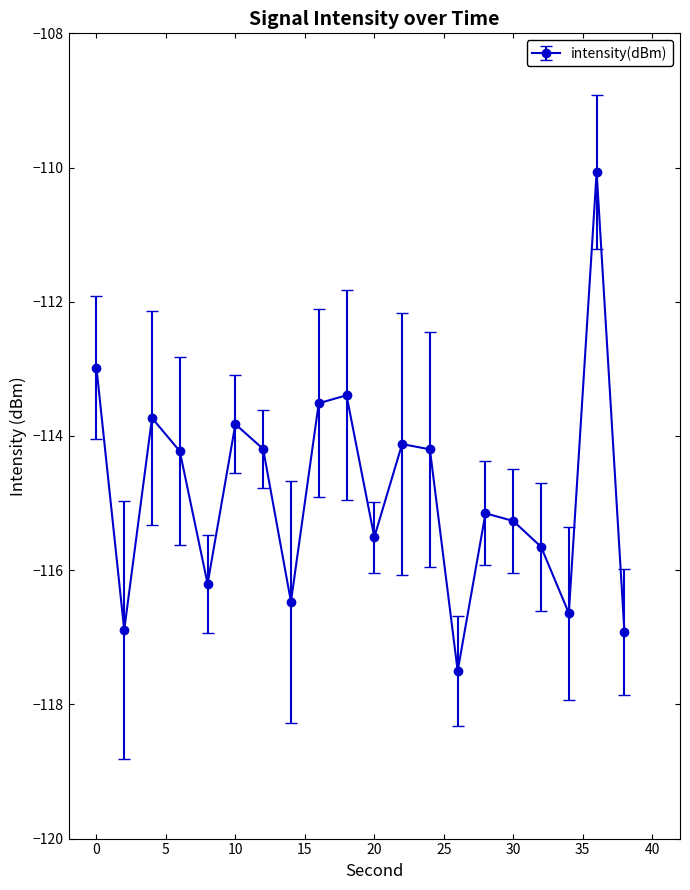

What is the difference between the maximum and minimum values?

7.4